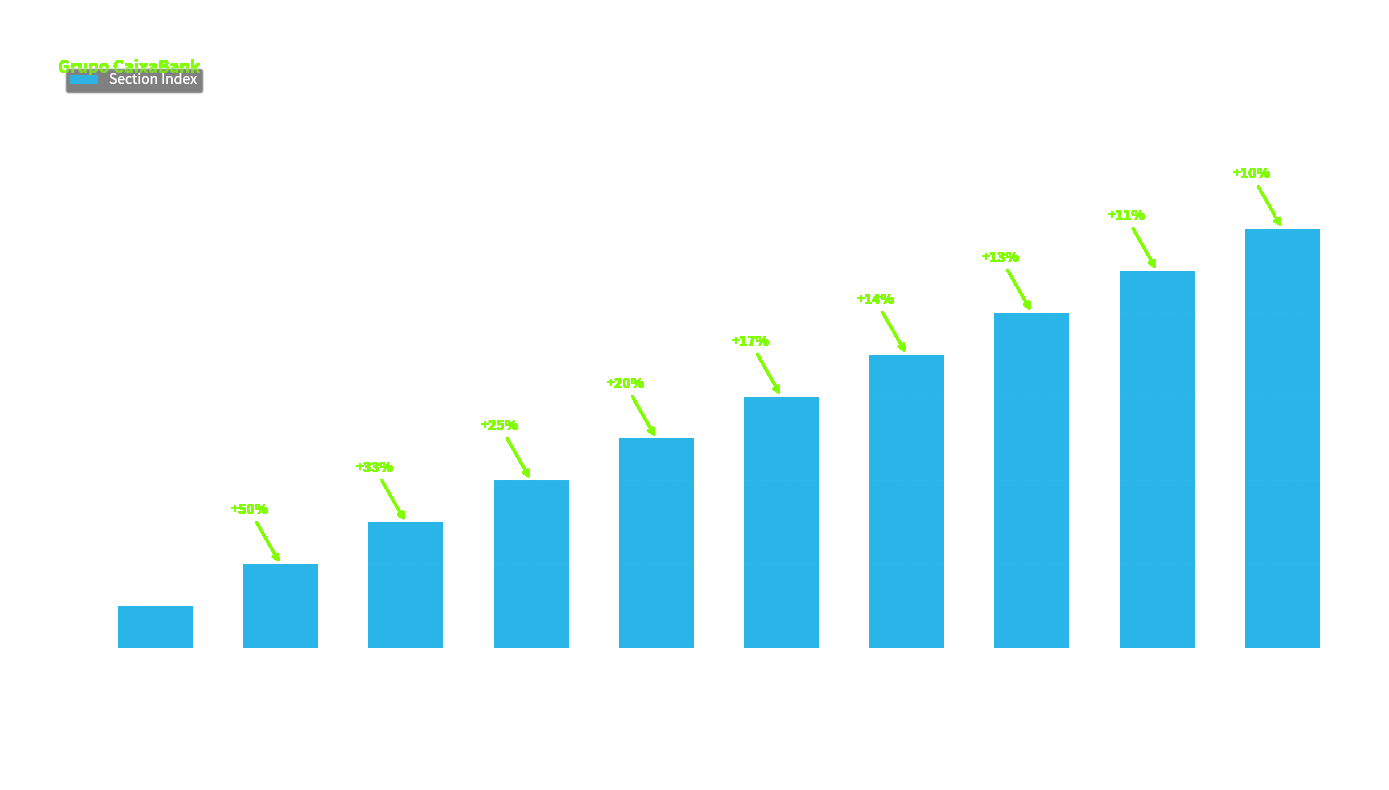

Reading left to right, transcribe all the data shown in this chart.

1	2	3	4	5	6	7	8	9	10